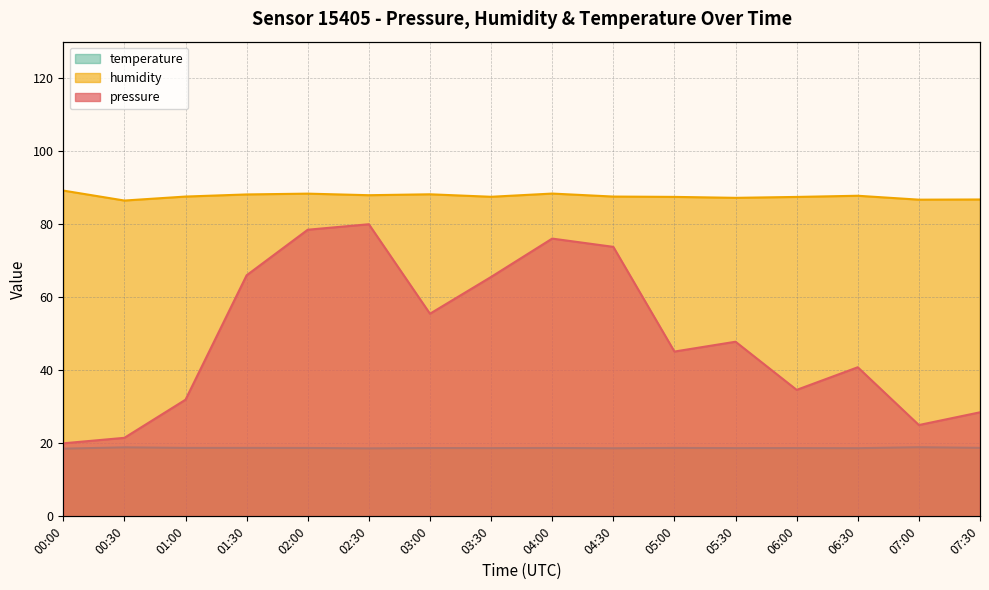

What is the difference between the highest and lowest values at 00:30?

67.6